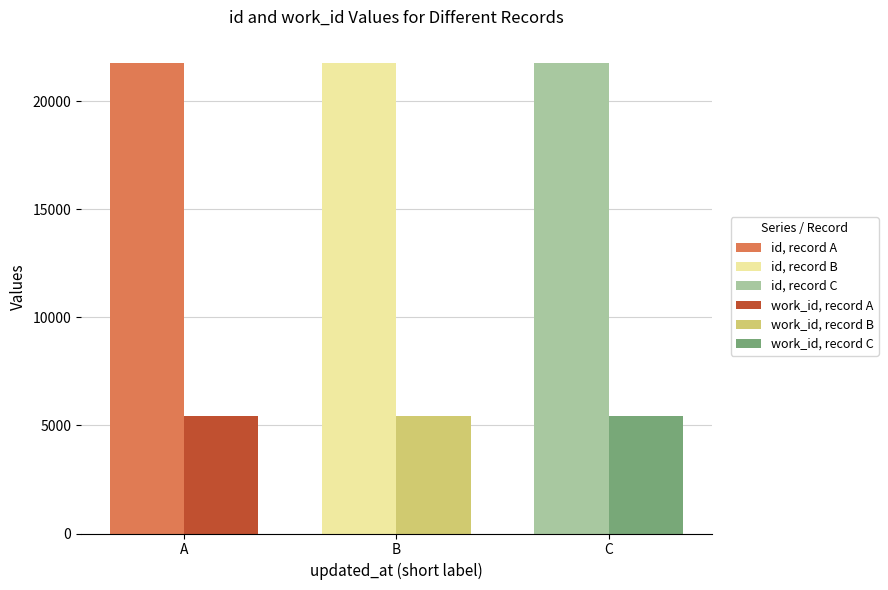

What is the approximate value of work_id at 2013-07-14 16:54:18 UTC?

5441